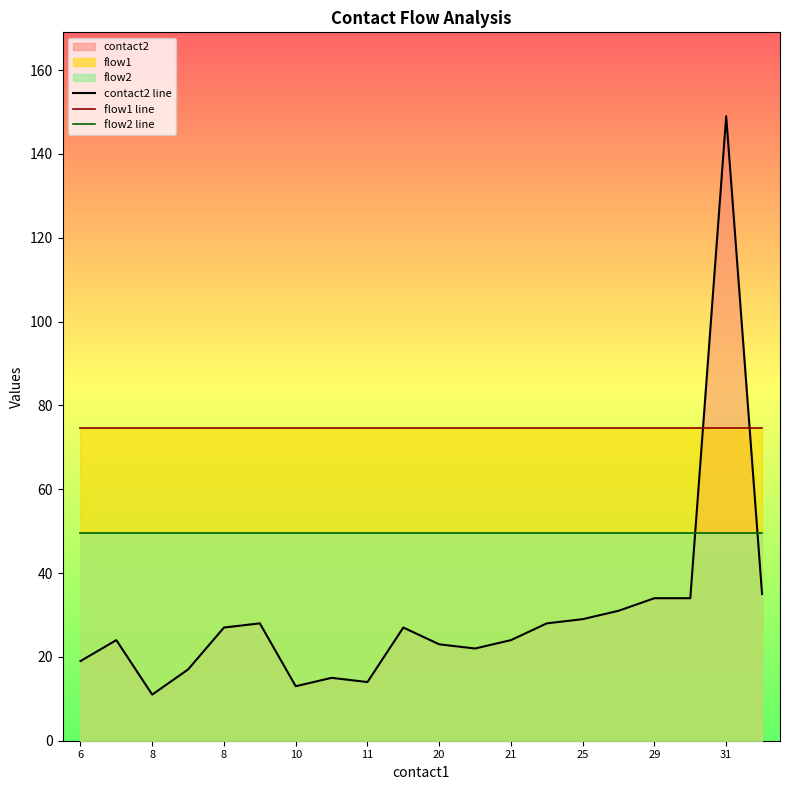

What is the value of the flow2 line point at the 11th from the left?

49.7